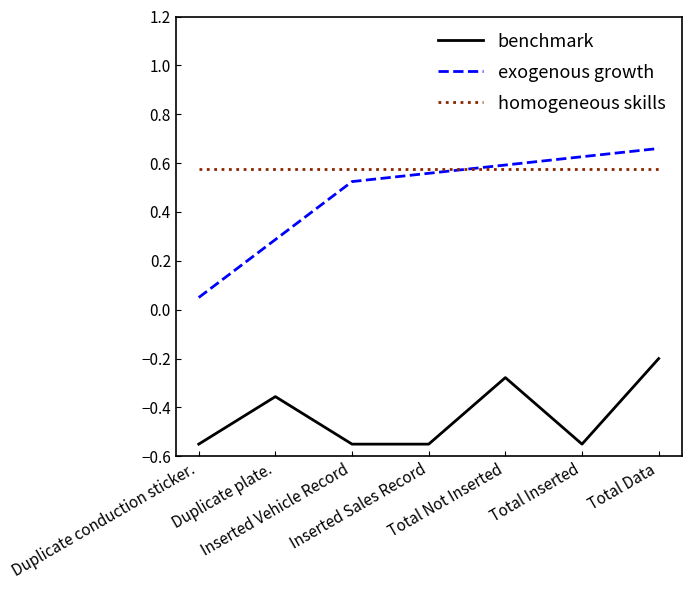

True or false: benchmark and homogeneous skills cross at least once.

False